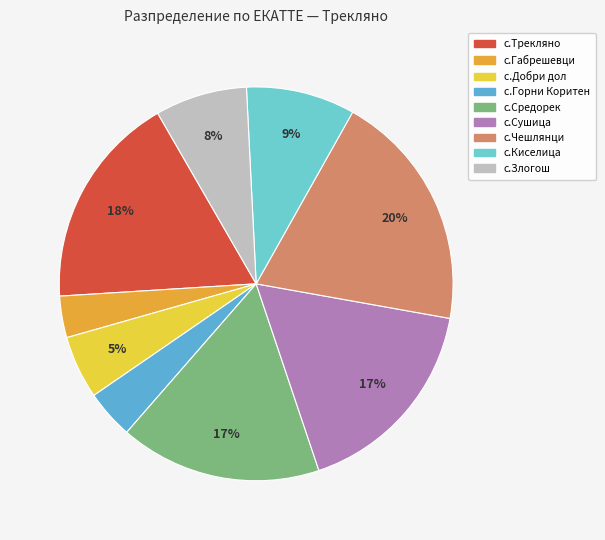

Between с.Киселица and с.Чешлянци, which is larger?

с.Чешлянци